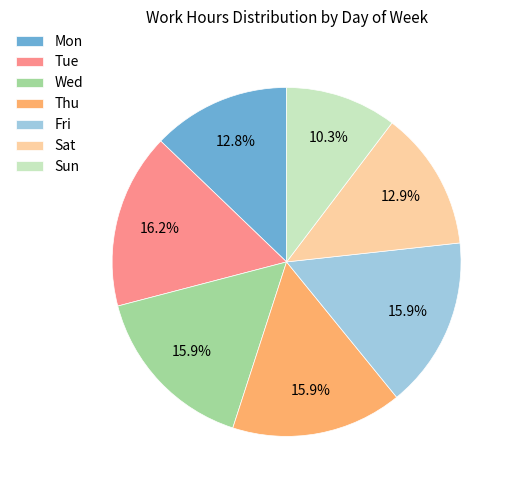

Which category has the smallest portion of the pie?

Sun